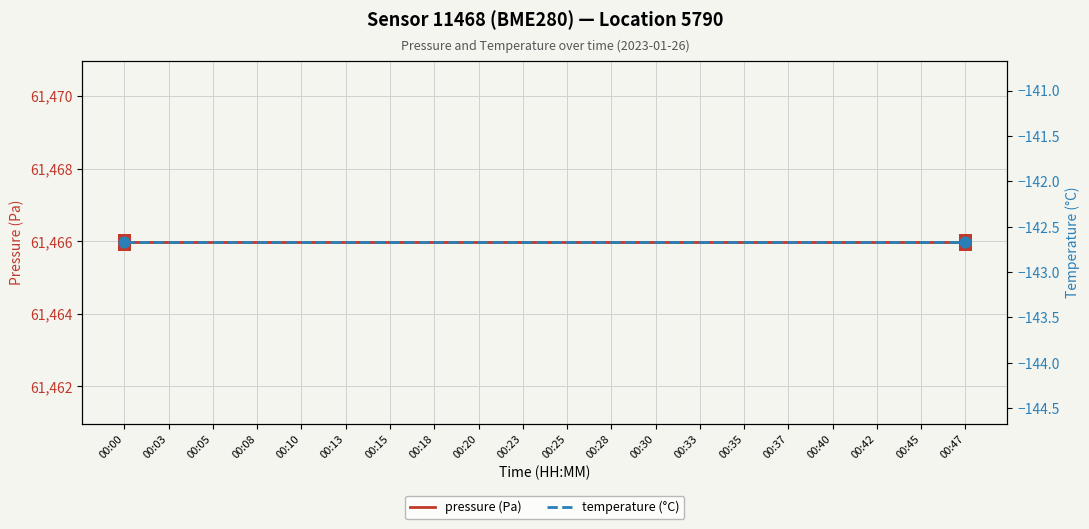

What are all the series names shown in the legend?

pressure (Pa), temperature (°C)